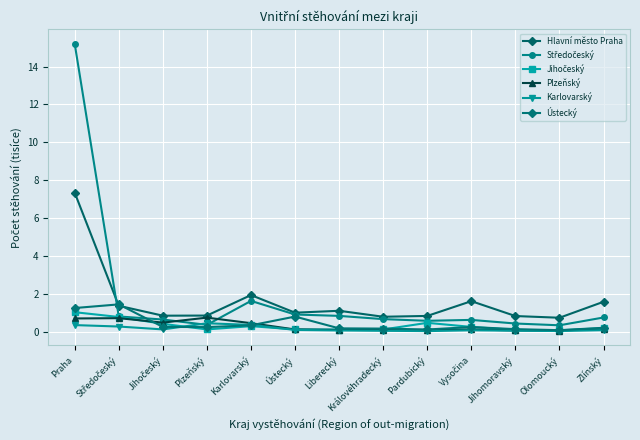

What is the label of the 11th point from the right?

Jihočeský